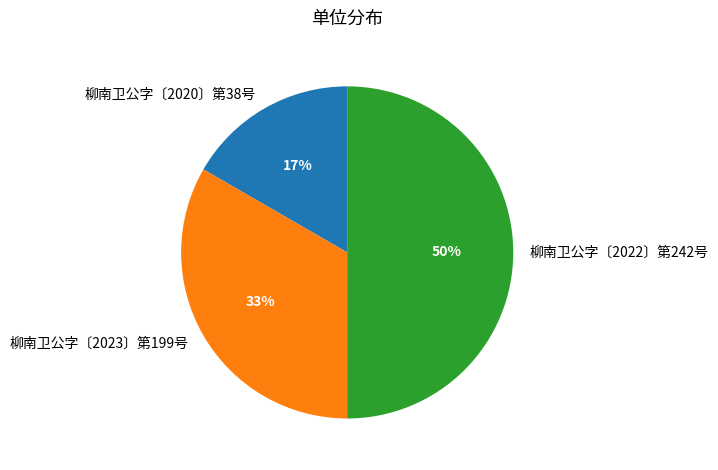

Rank the categories by value from highest to lowest.

柳南卫公字〔2022〕第242号, 柳南卫公字〔2023〕第199号, 柳南卫公字〔2020〕第38号